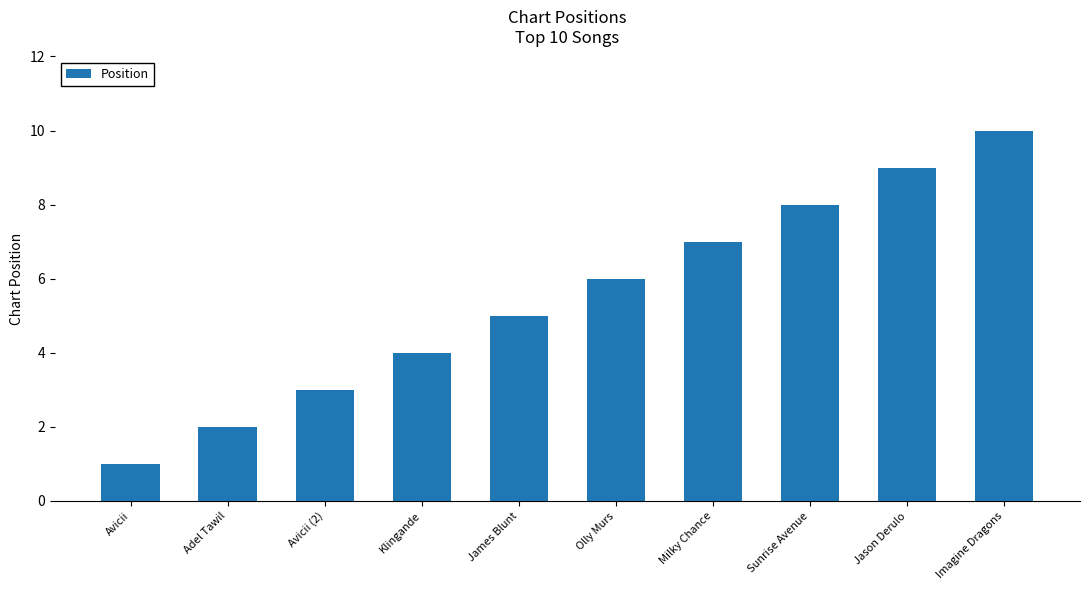

Between Sunrise Avenue and Milky Chance, which is larger?

Sunrise Avenue